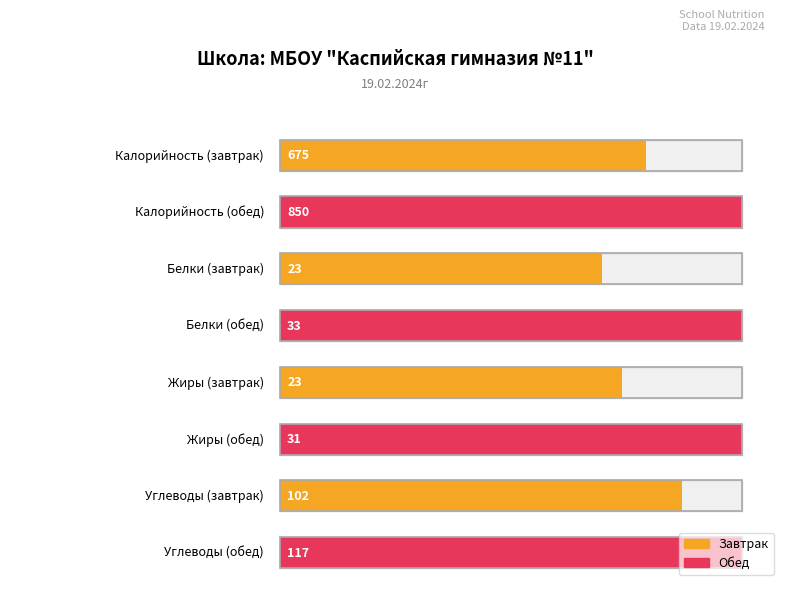

How many Углеводы values are between 102 and 117?

2